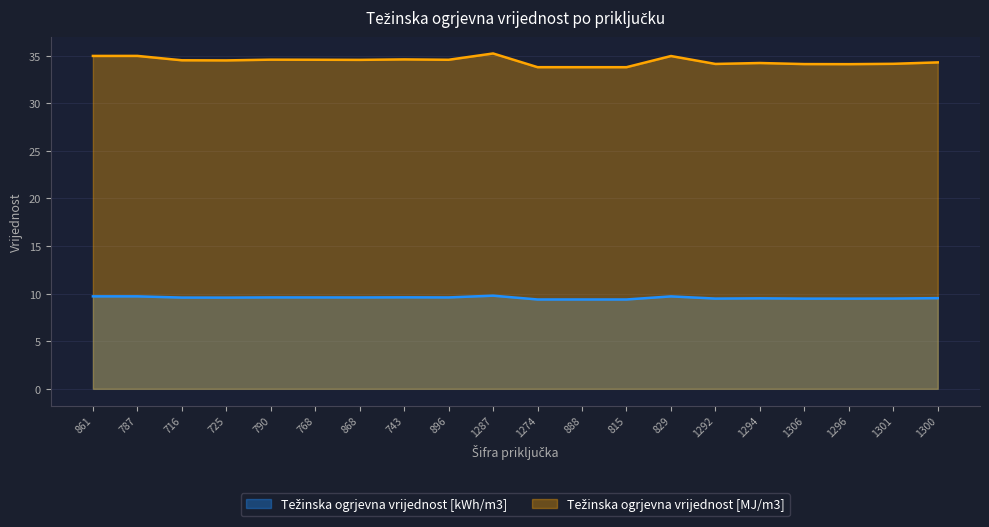

True or false: Težinska ogrjevna vrijednost [kWh/m3] and Težinska ogrjevna vrijednost [MJ/m3] intersect in this chart.

False